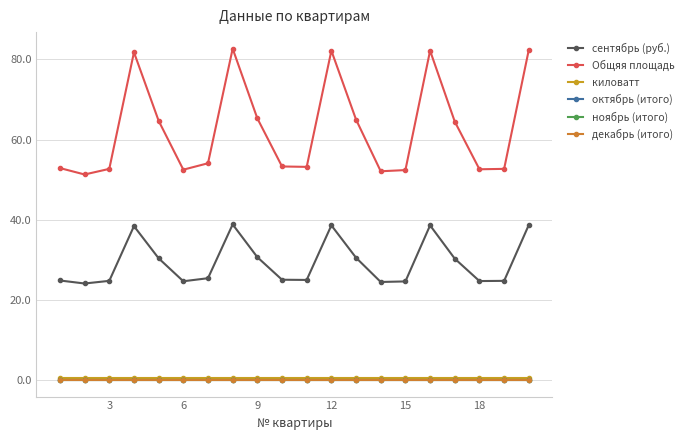

In Общяя площадь, how many points are higher than both neighbors (excluding endpoints)?

4